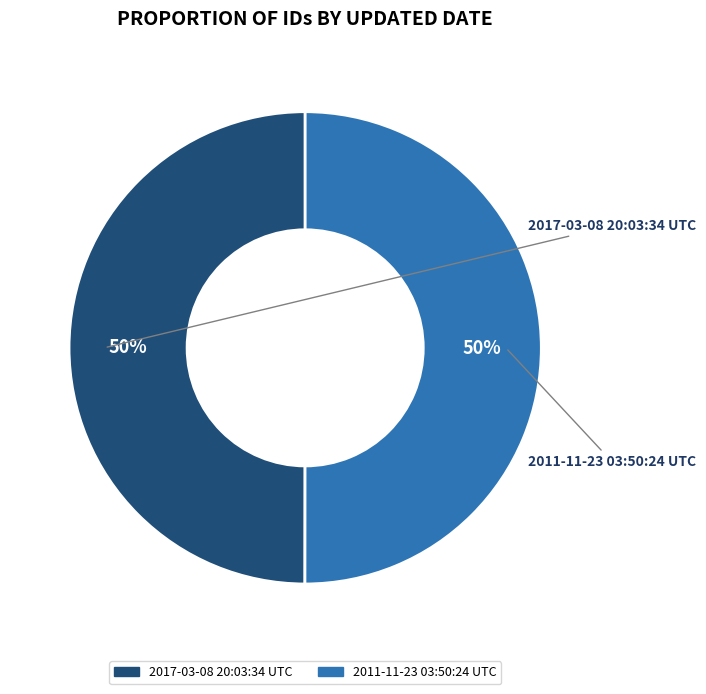

What is the ratio of the value at 2017-03-08 20:03:34 UTC to the value at 2011-11-23 03:50:24 UTC?

1.0